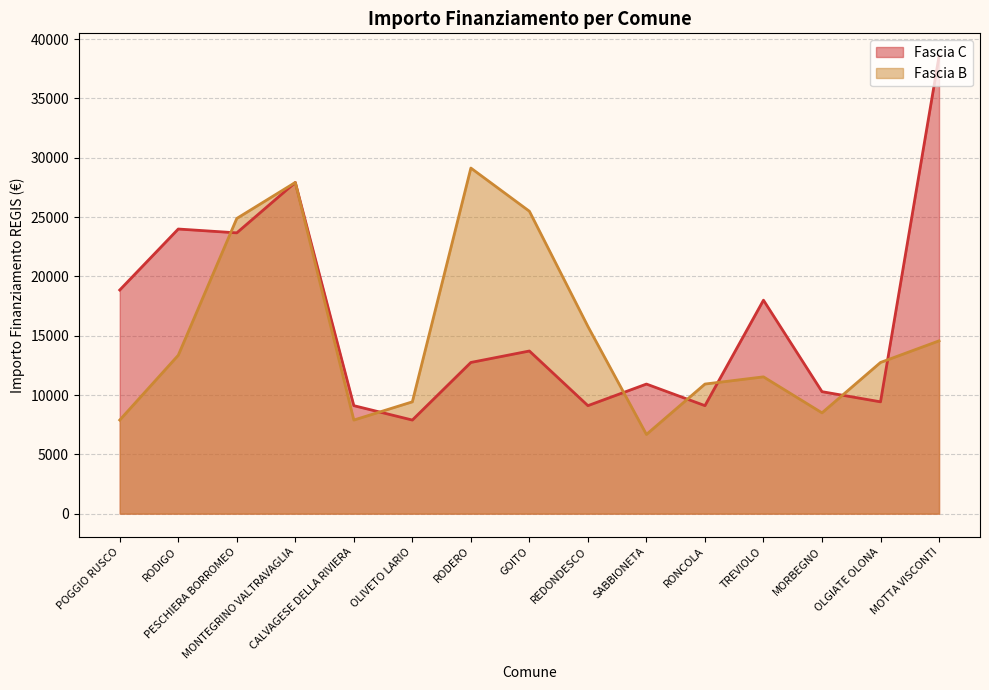

What is the value of the Fascia B point at the 11th from the left?

10926